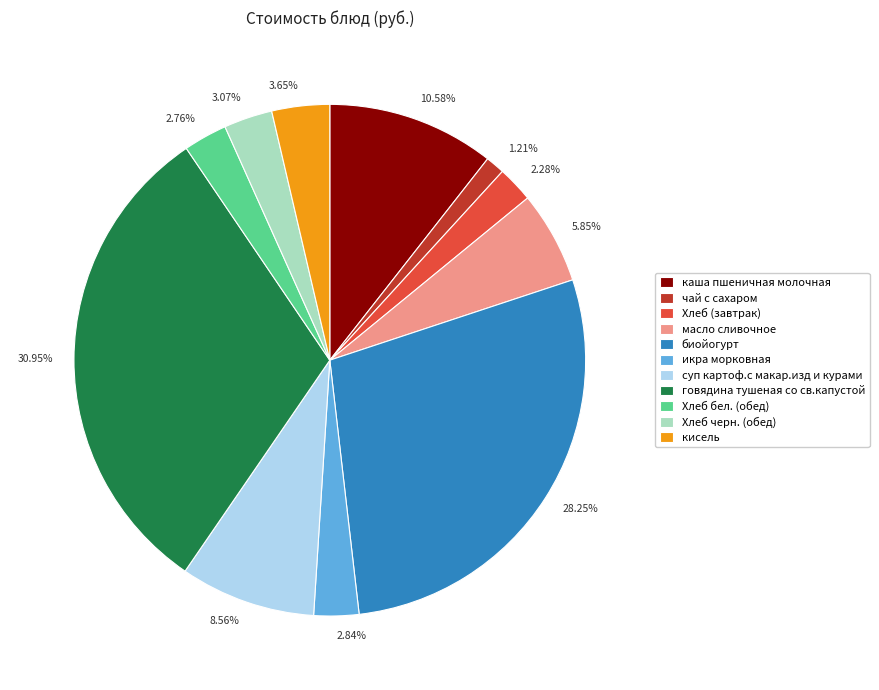

The икра морковная slice represents 10% of the pie. True or false?

False